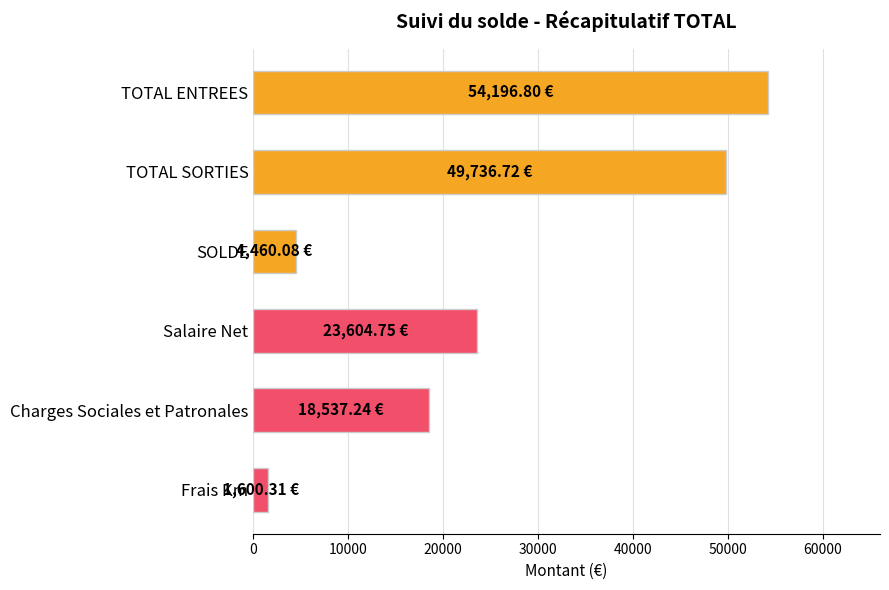

What is the difference between the maximum and second lowest values?

49736.7